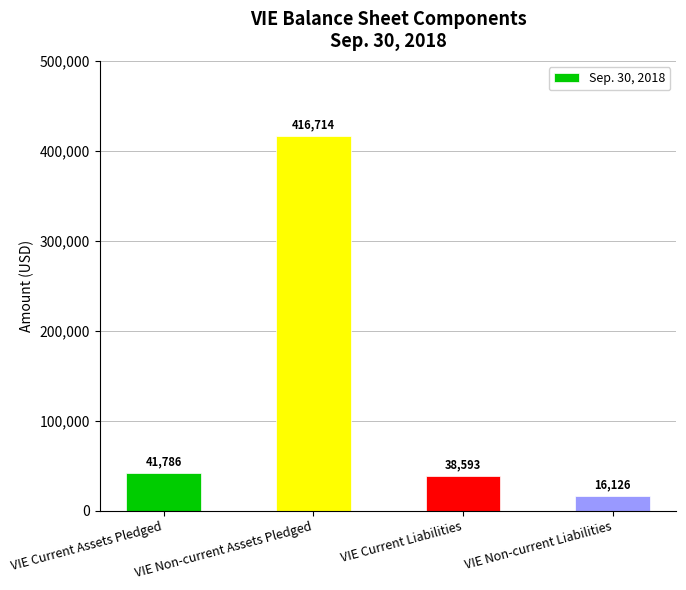

The chart shows a value of 38593 at VIE Current Liabilities. True or false?

True